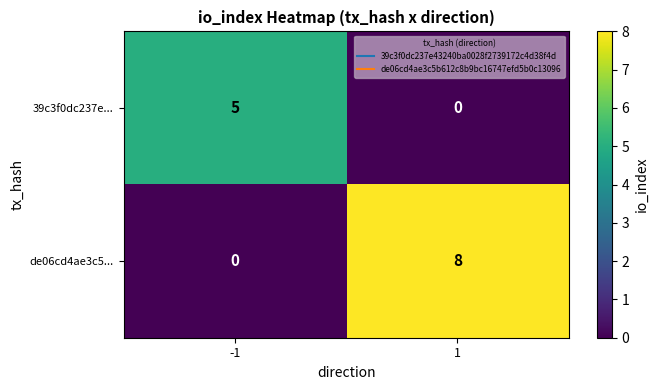

List the series in order of their peak value, lowest first.

39c3f0dc237e..., de06cd4ae3c5...